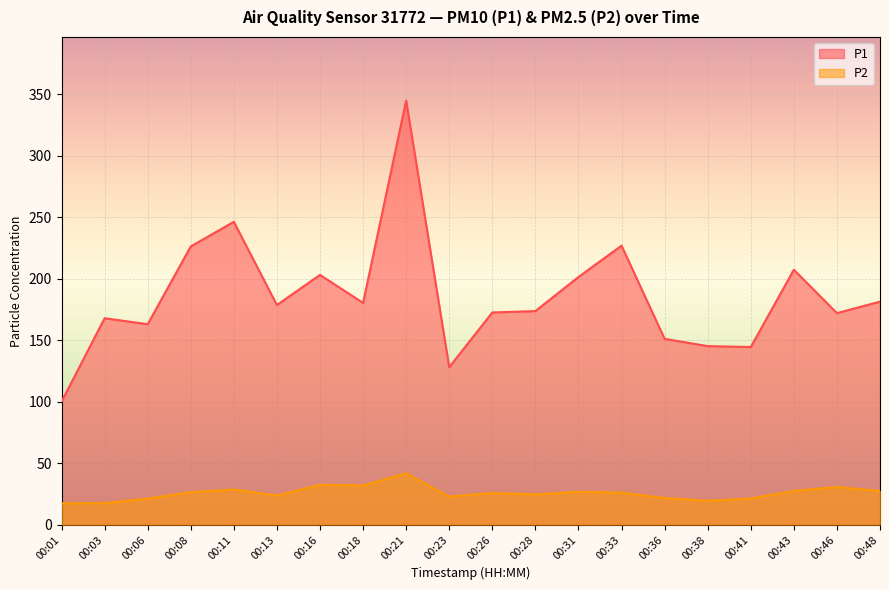

Where is P1 nearest to the value 222?

00:08